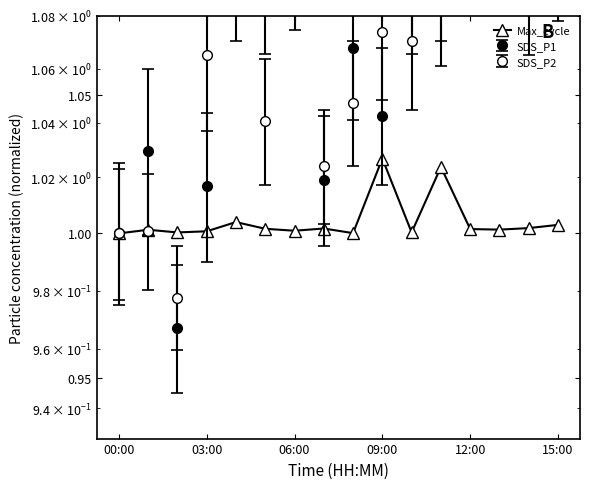

Approximately how many times larger is the value at 06:00 compared to 6?

1.0